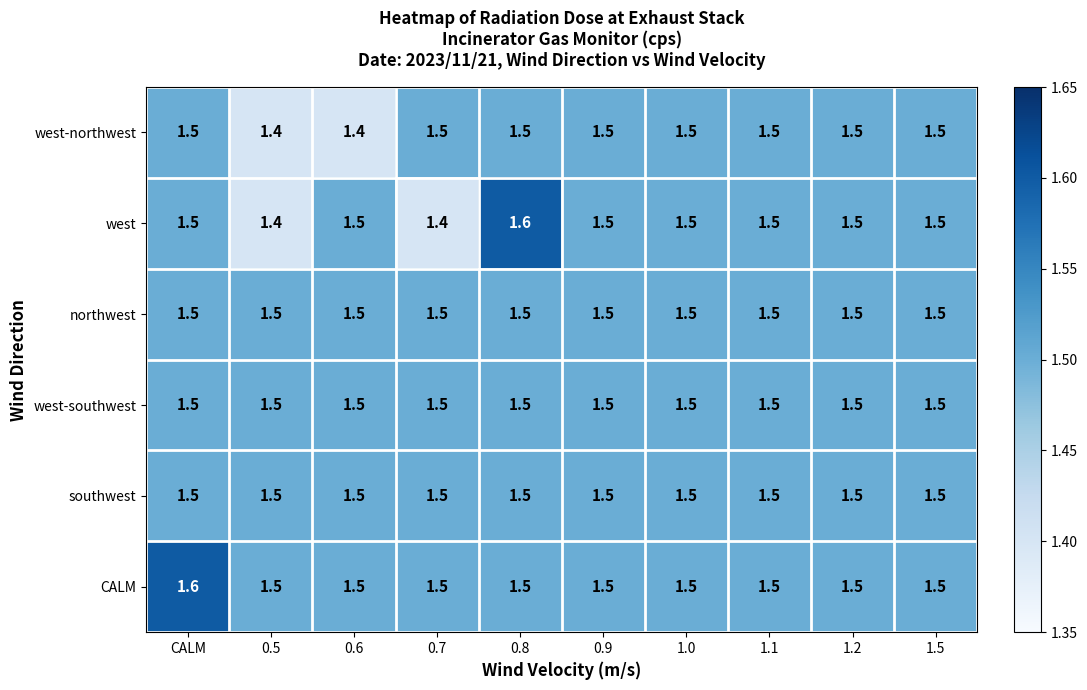

At how many categories does at least one series exceed 1?

10